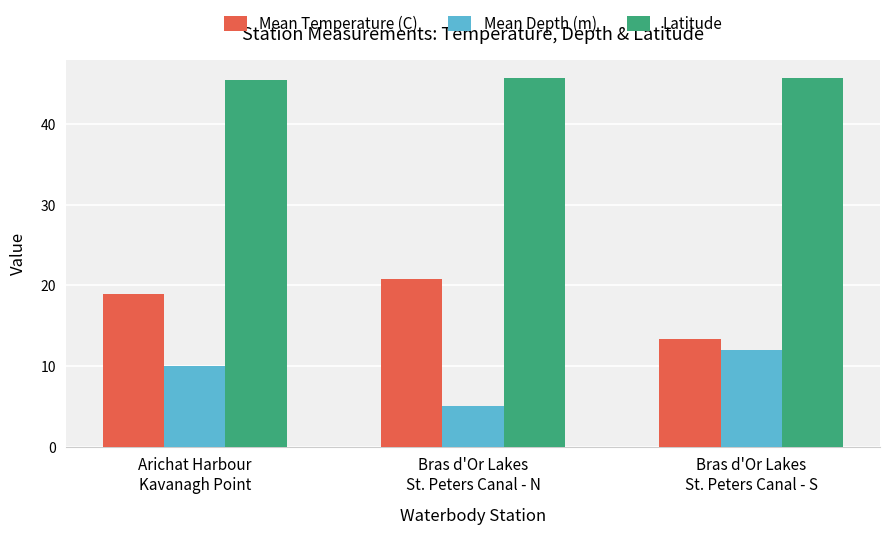

Does the chart contain any negative values?

No